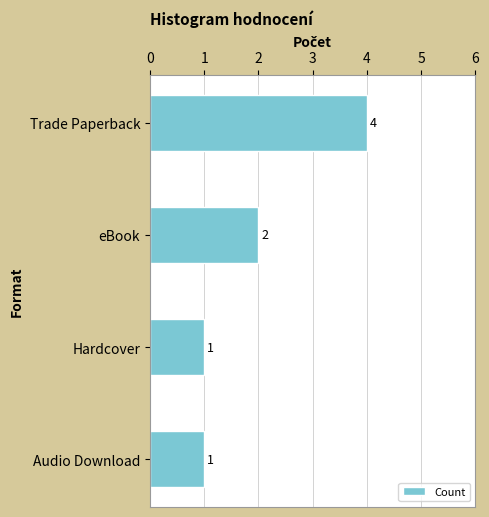

How many values are between 1 and 4?

4